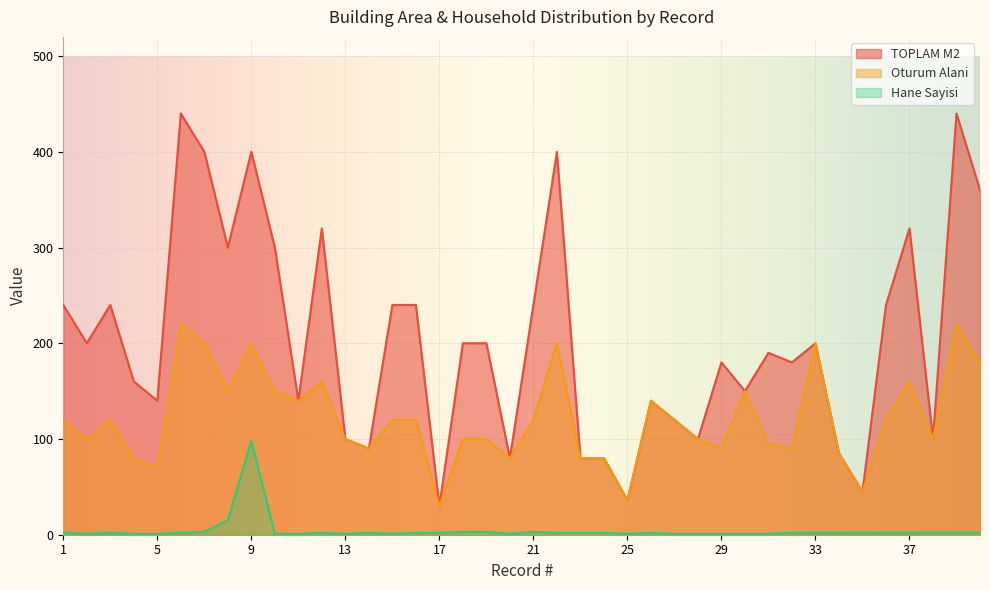

What is the value of the TOPLAM M2 point at the 24th from the left?

80